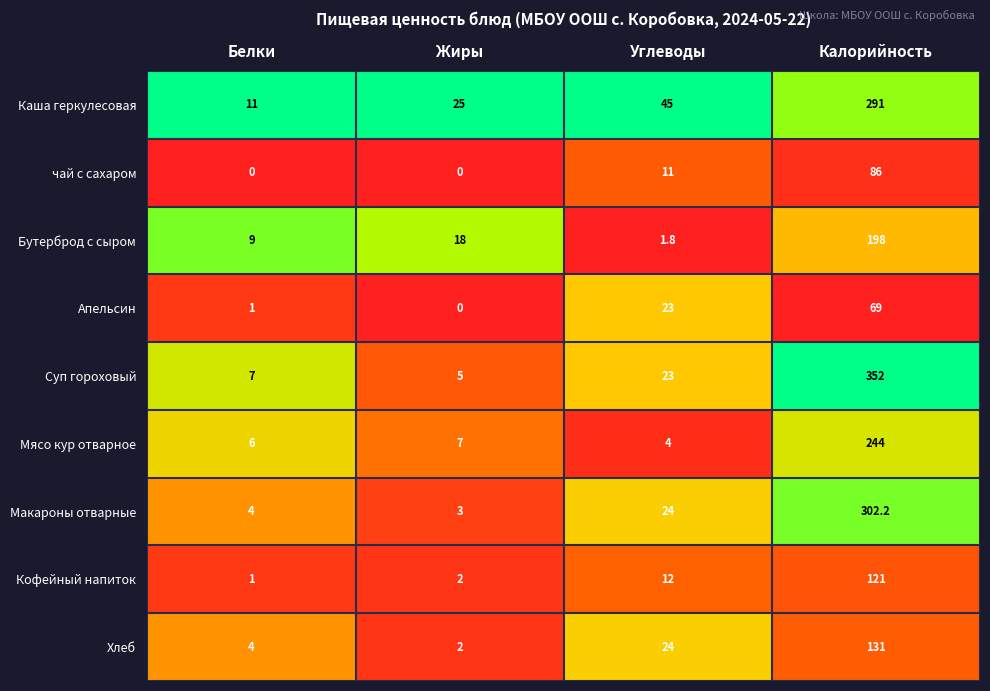

Which category has the highest value across all series?

Калорийность